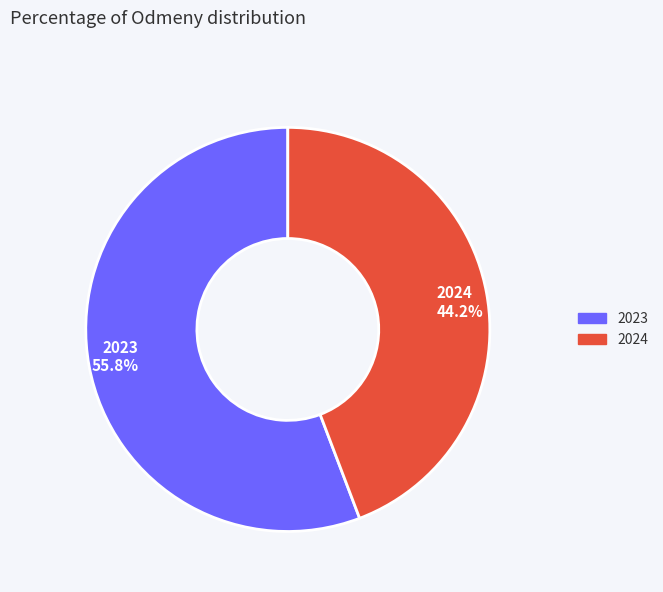

What percentage is the 2024 slice, to the nearest percent?

44%